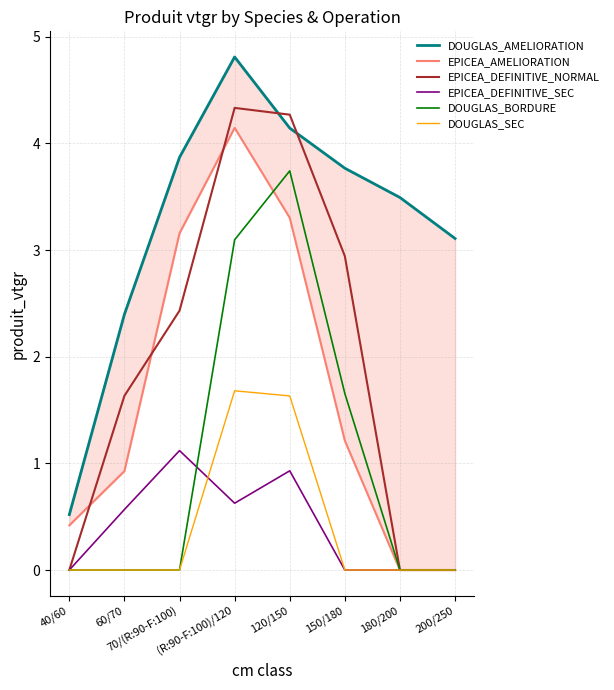

Between 180/200 and 200/250, which is larger?

180/200